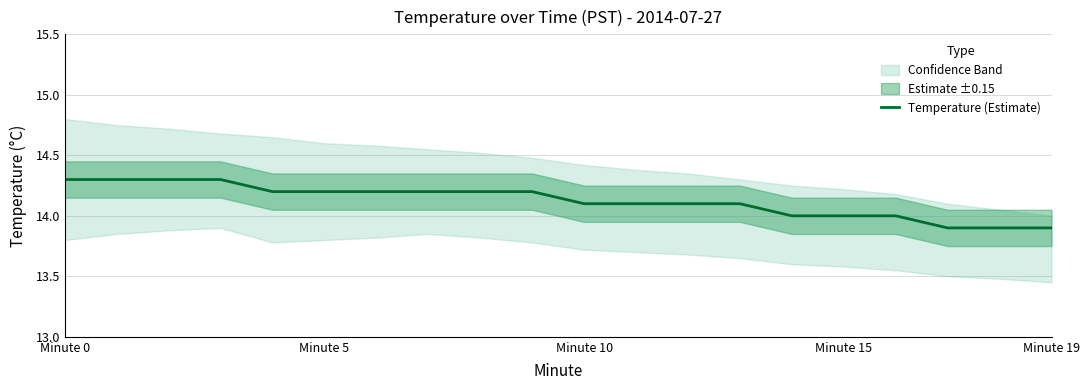

True or false: Temperature (Estimate) has a value of 13.9 at Minute 19.

True